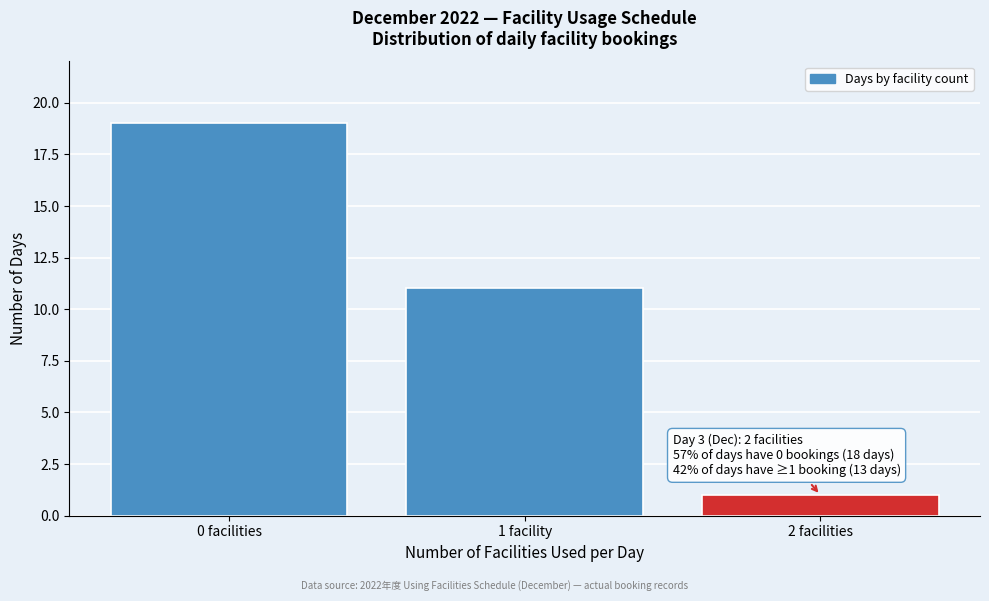

Reading right to left, extract all data points from this chart.

2 facilities=1	1 facility=11	0 facilities=19